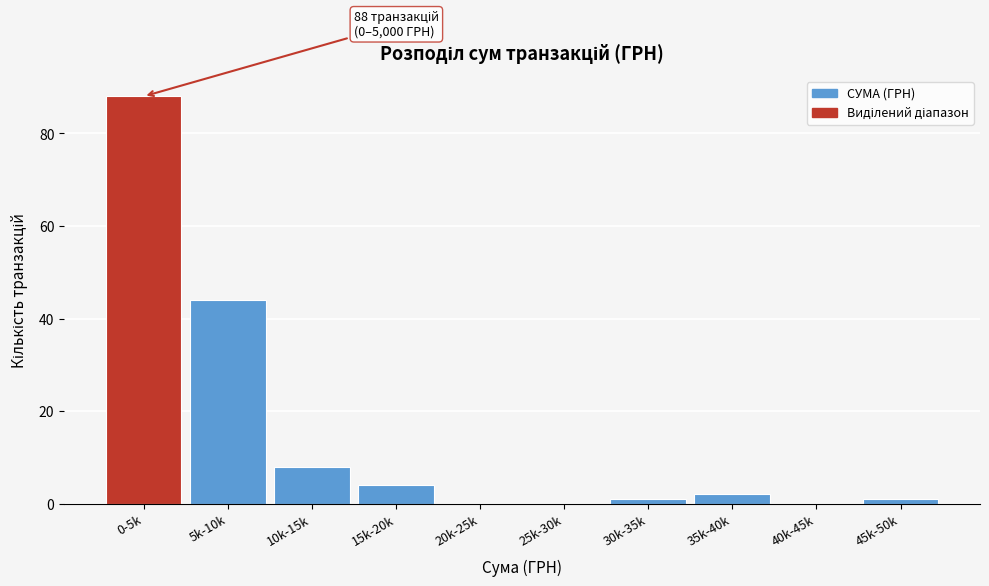

Reading right to left, list all the values displayed in this chart.

45k-50k=1	40k-45k=0	35k-40k=2	30k-35k=1	25k-30k=0	20k-25k=0	15k-20k=4	10k-15k=8	5k-10k=44	0-5k=88